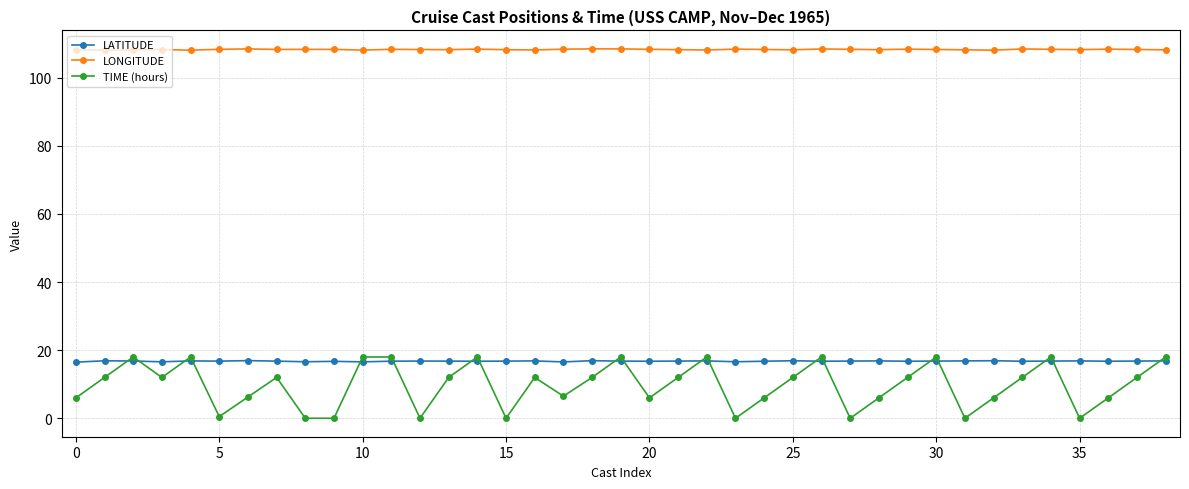

True or false: TIME (hours) and LONGITUDE intersect in this chart.

False